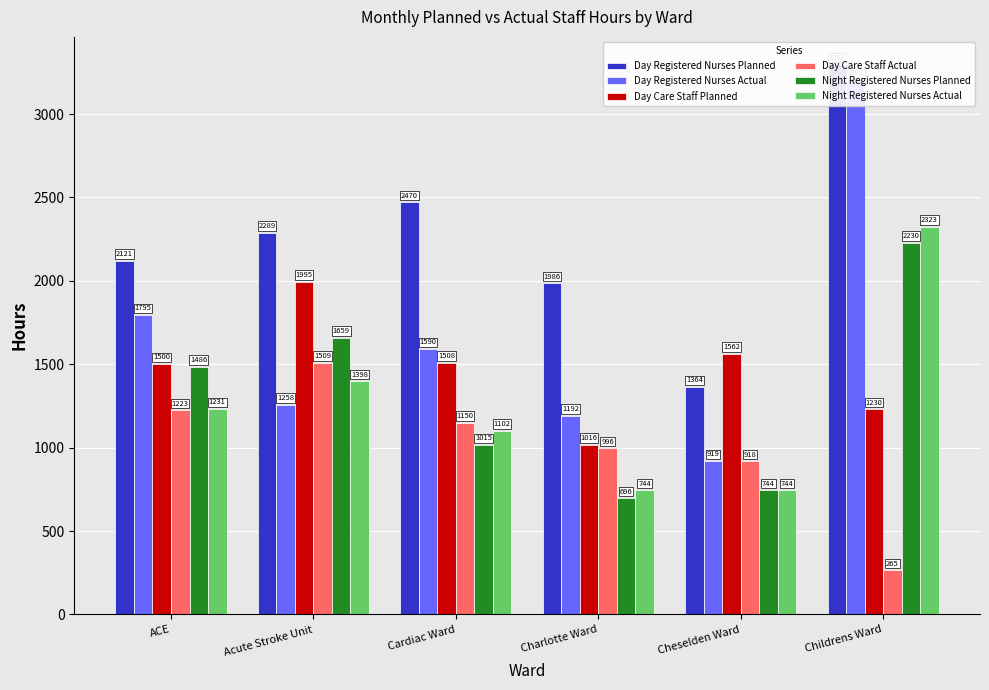

What is the total value across all series at Acute Stroke Unit?

10107.5